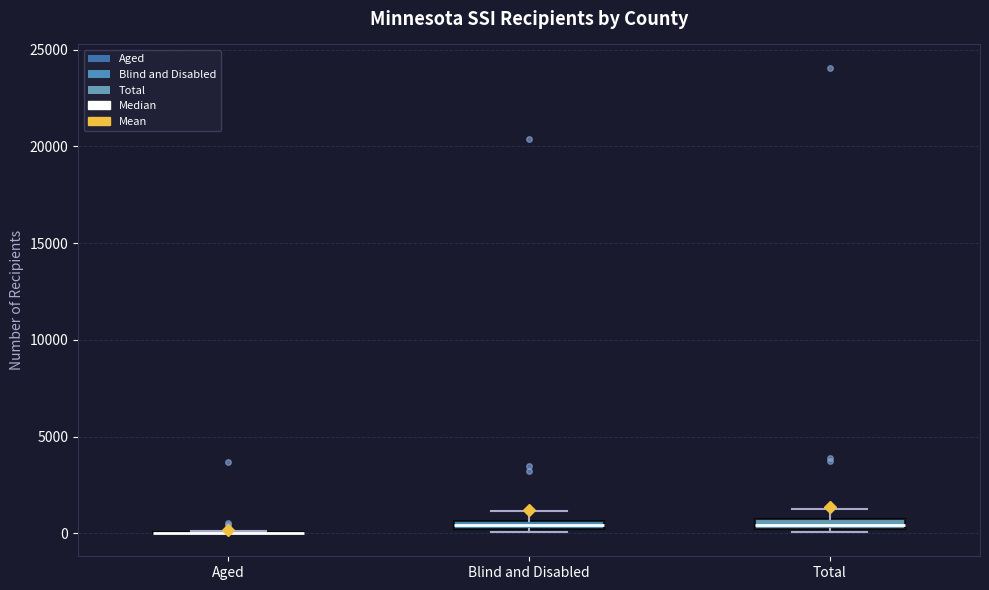

Where does the upper whisker of the box for Total end on the y-axis? The values are not printed on the chart, so give them approximately, as read against the axis.

1000